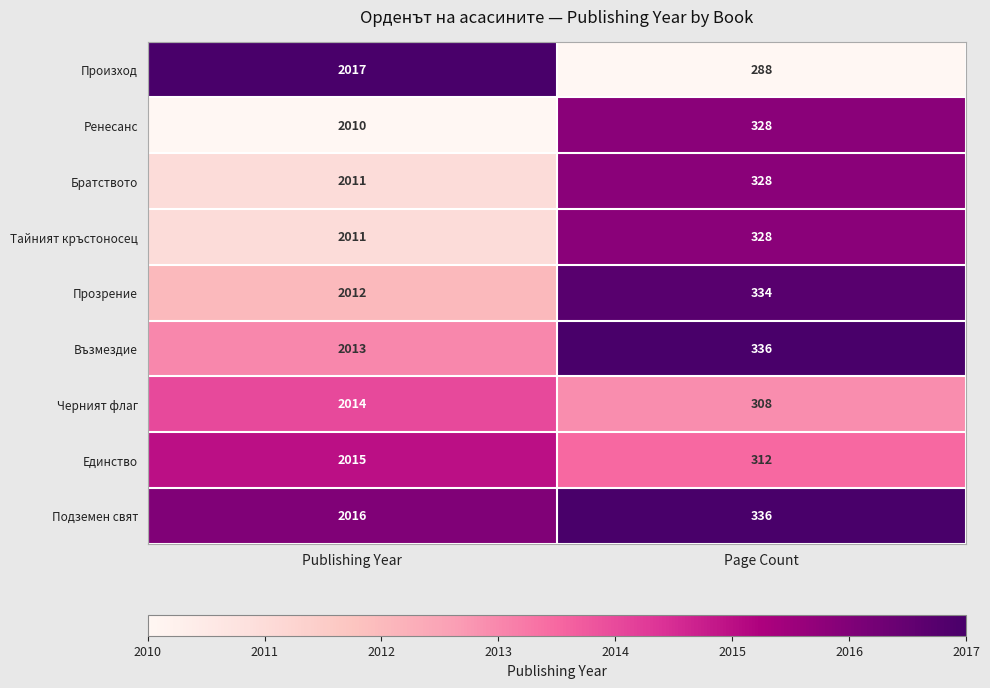

Which series has the largest total across all categories?

Подземен свят